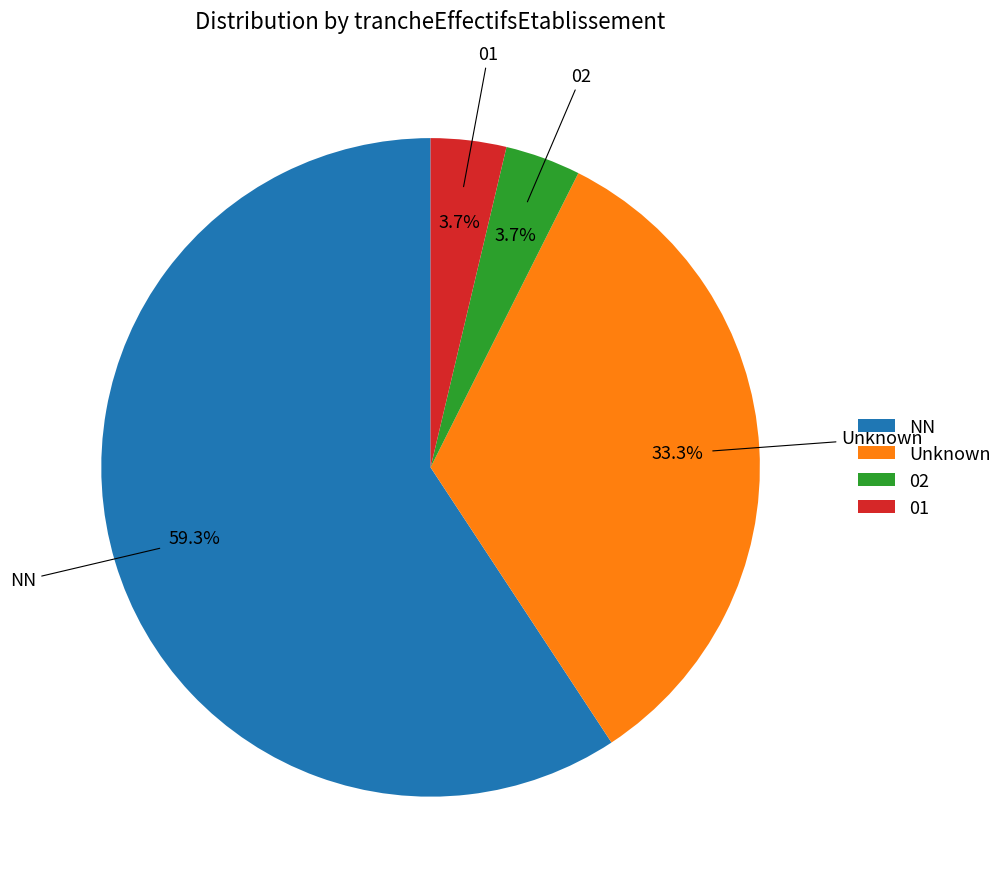

Count the number of slices in the pie.

4